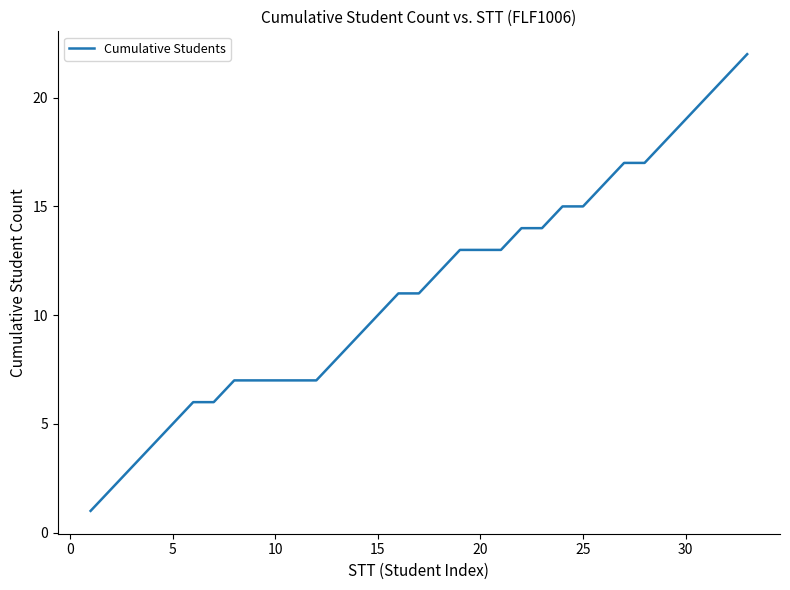

What is the difference between the maximum and minimum values?

21